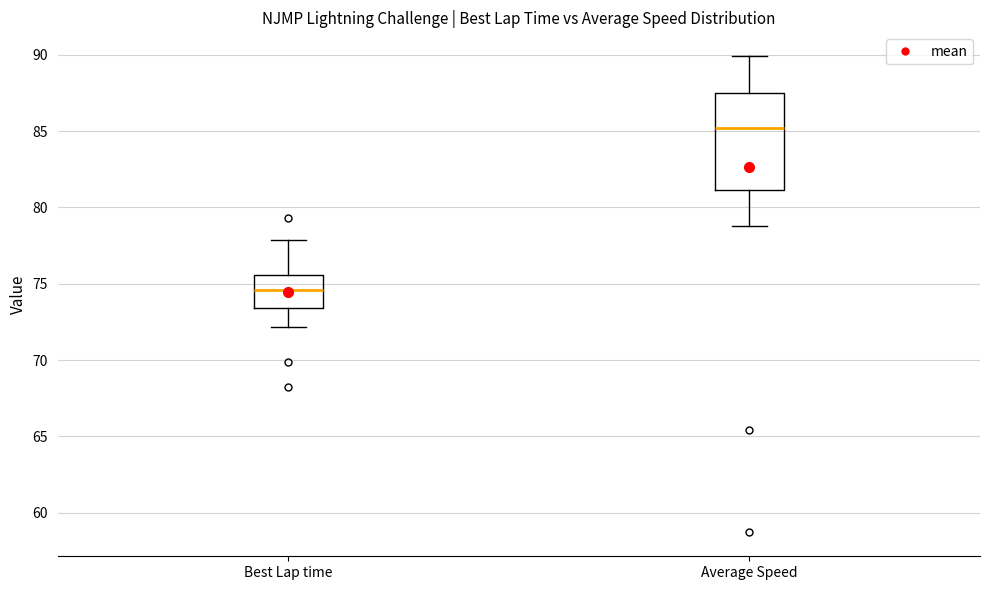

Reading left to right, transcribe this box plot: for each box, give where its median line is, the range the box spans, and where its two whiskers end, as read against the y-axis. The values are not printed on the chart, so give them approximately, as read against the axis.

Best Lap time: median 74.5, box 73.5 to 75.5, whiskers 72.0 to 78.0
Average Speed: median 85.0, box 81.0 to 87.5, whiskers 79.0 to 90.0